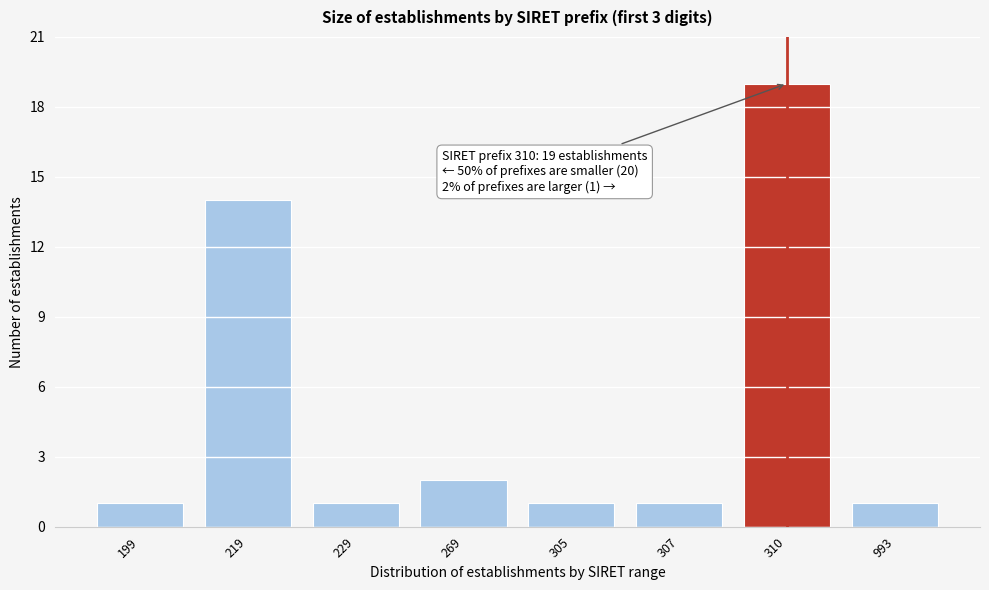

Reading right to left, list all the values displayed in this chart.

1	19	1	1	2	1	14	1